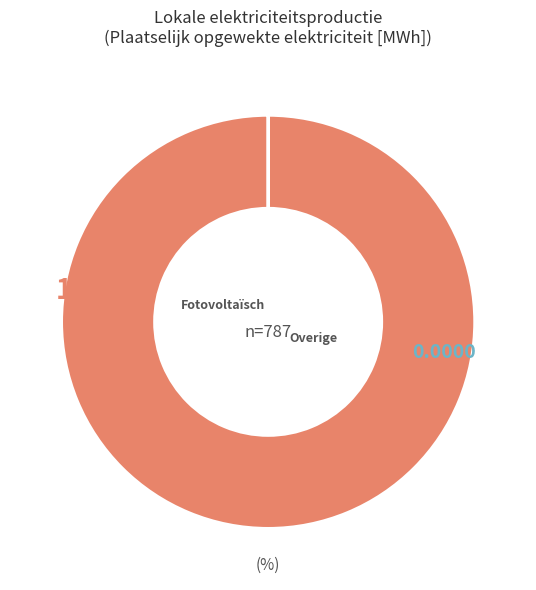

Is there any slice that represents more than half of the pie?

Yes